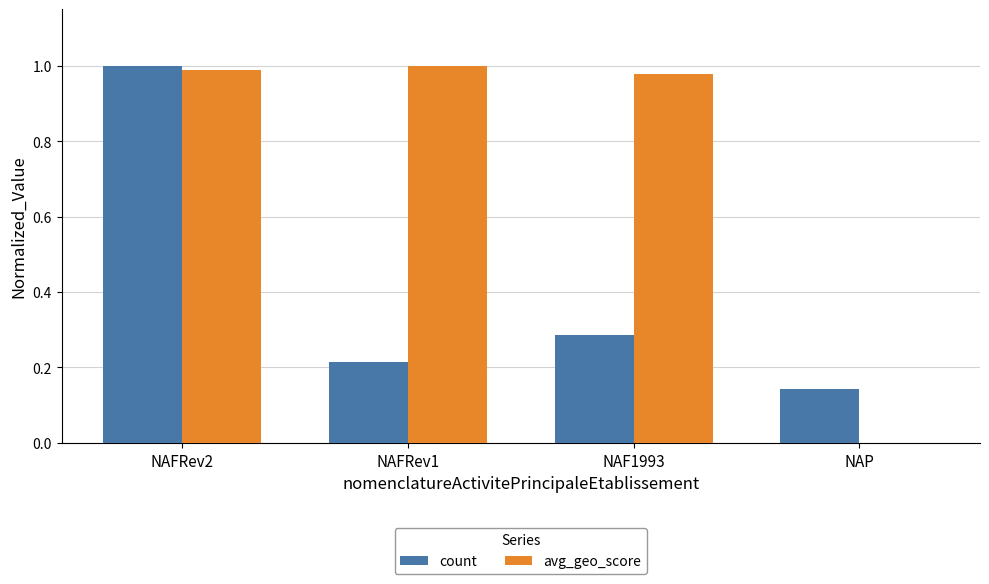

True or false: avg_geo_score has a value of 1.0 at NAFRev2.

True